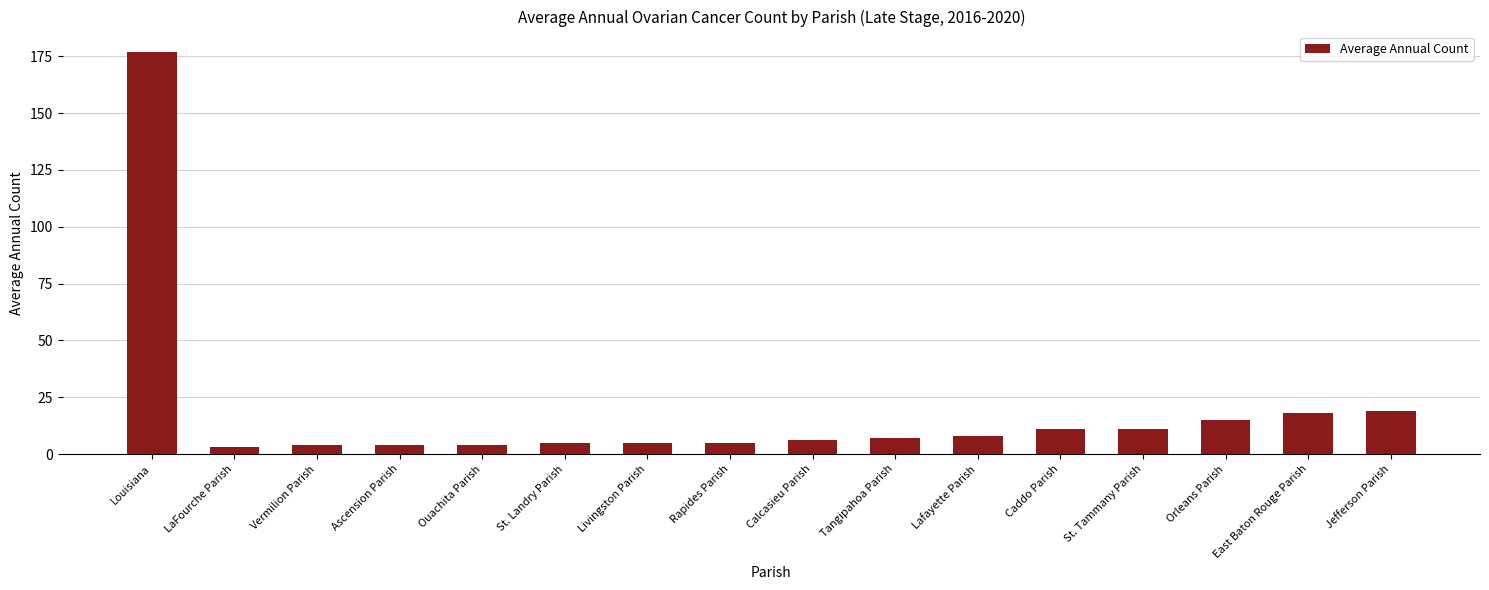

Is it true that the value at Tangipahoa Parish is 7?

True